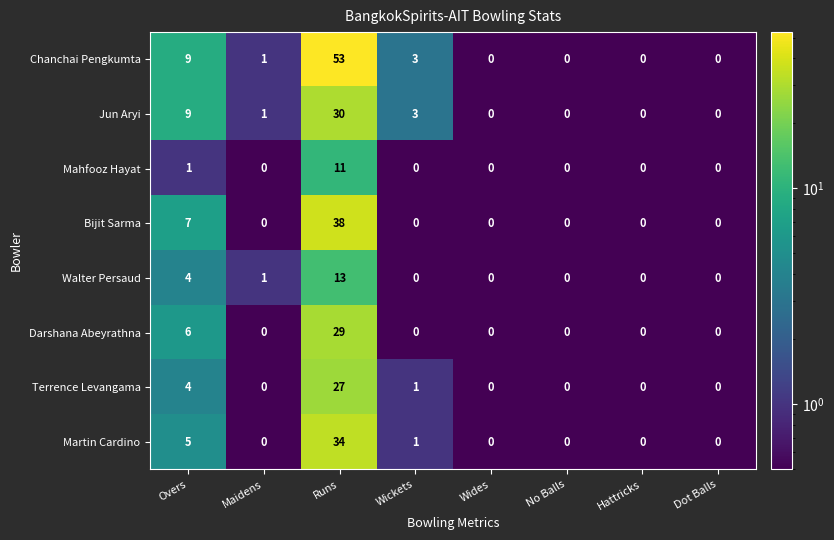

What is the greatest value displayed?

53